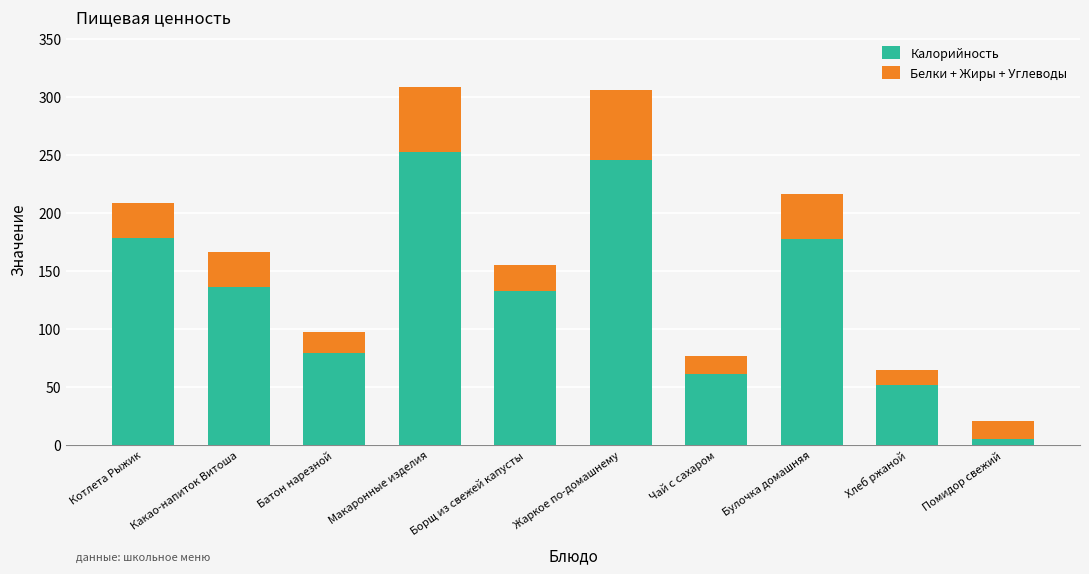

The Калорийность series shows 107 at Макаронные изделия. True or false?

False